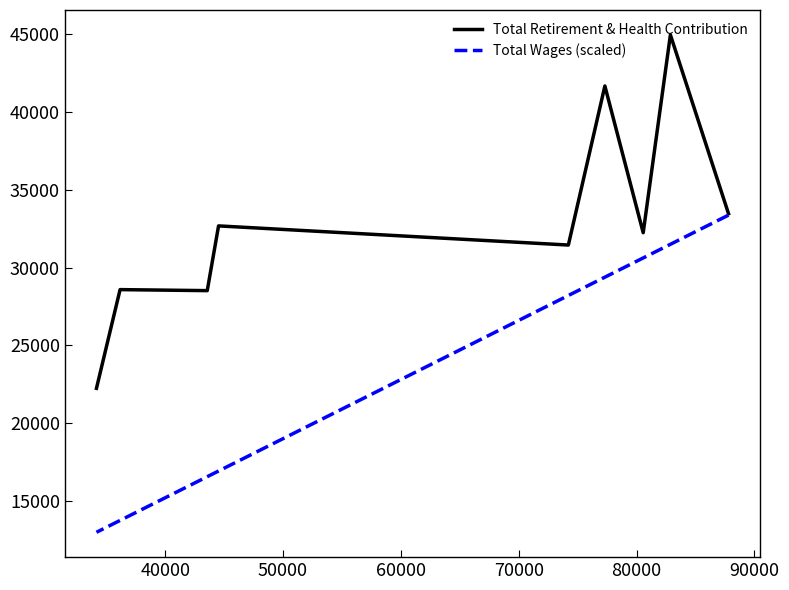

Rank the series at 60000 from highest to lowest value.

Total Retirement & Health Contribution, Total Wages (scaled)